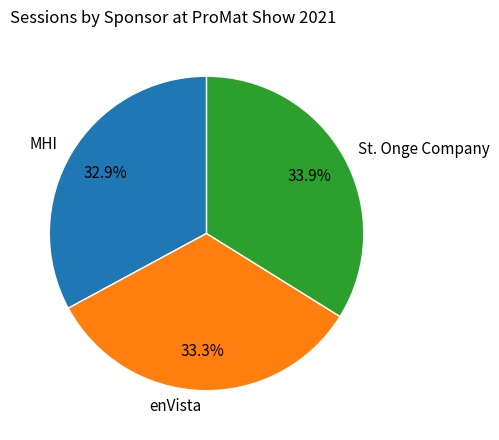

Is there any slice that represents more than half of the pie?

No